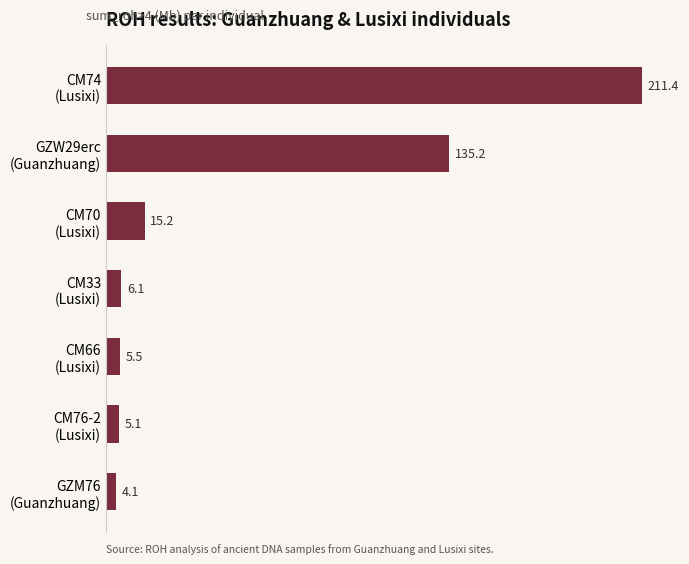

What is the difference between the maximum and minimum values?

207.3